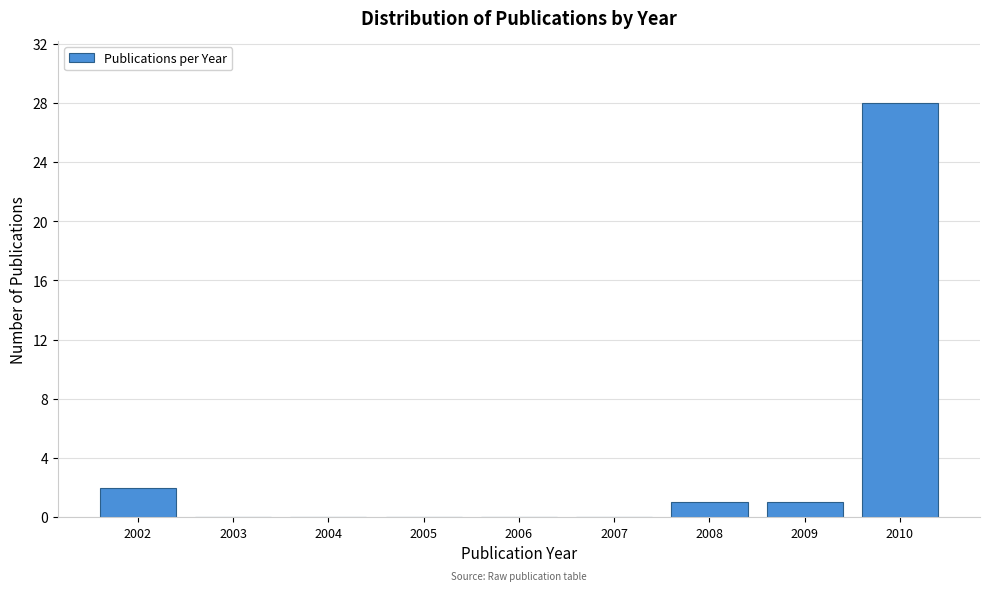

What is the height of the bar covering 2008.5 to 2009.5 on the x-axis? The values are not printed on the chart, so give them approximately, as read against the axis.

1